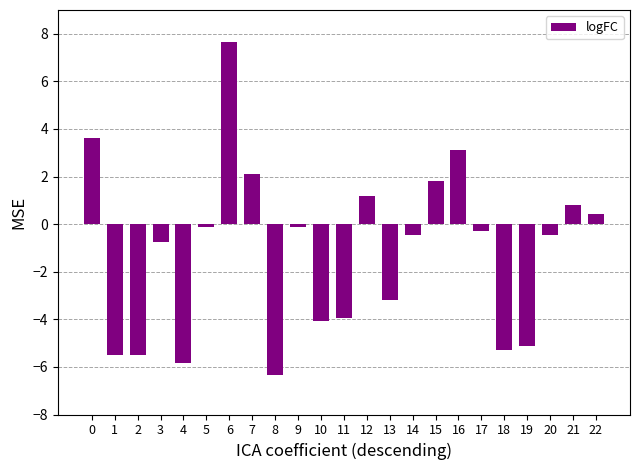

How many categories are shown in the chart?

23